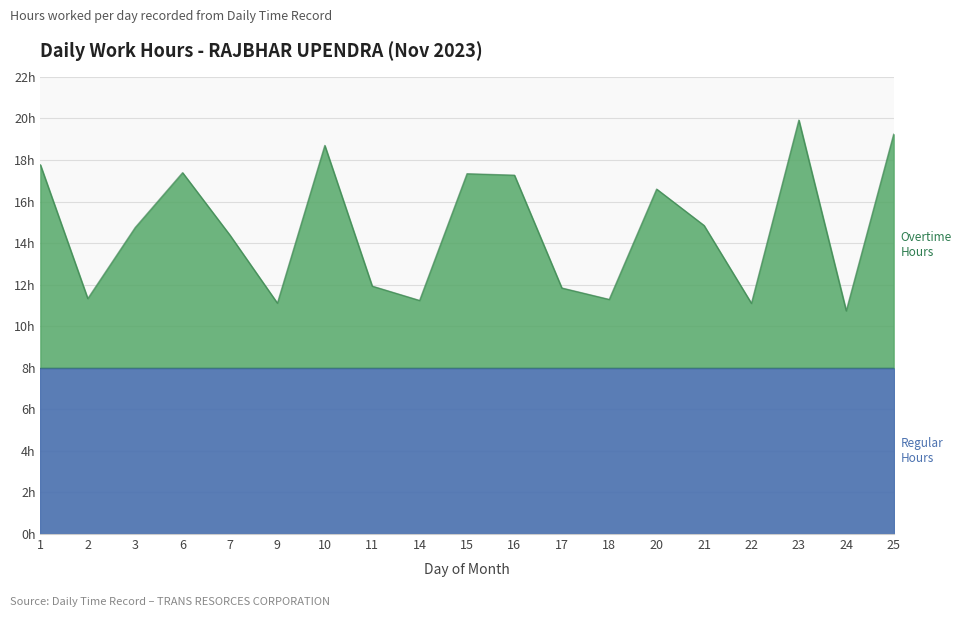

What is the maximum value shown in the chart?

19.9